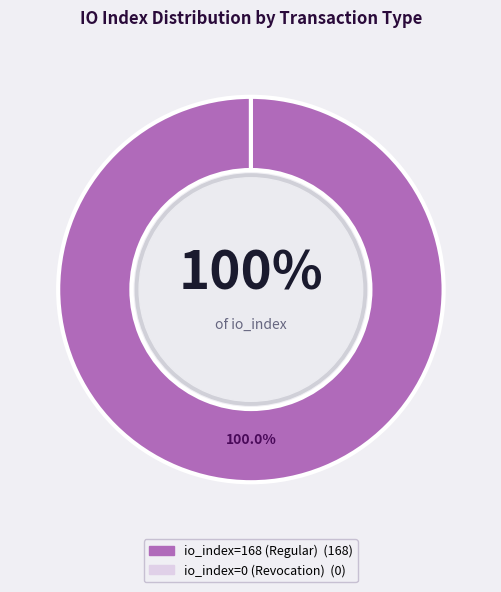

Is the sum of io_index=0 (Revocation) and io_index=168 (Regular) greater than half?

Yes